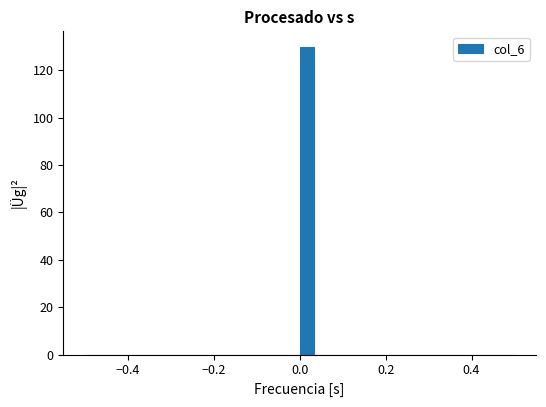

Read against the x-axis, roughly where is the centre of the tallest bar?

0.02